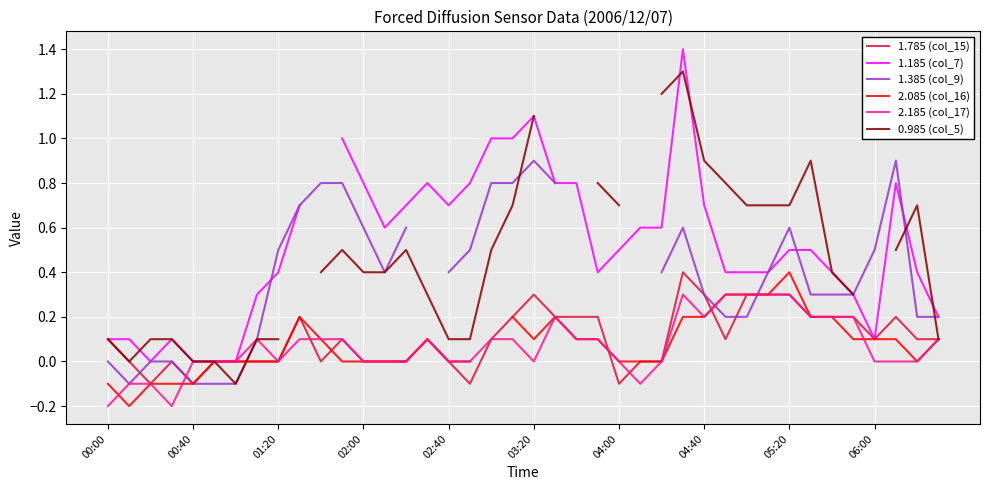

Does the chart display data point markers on the line(s)?

No